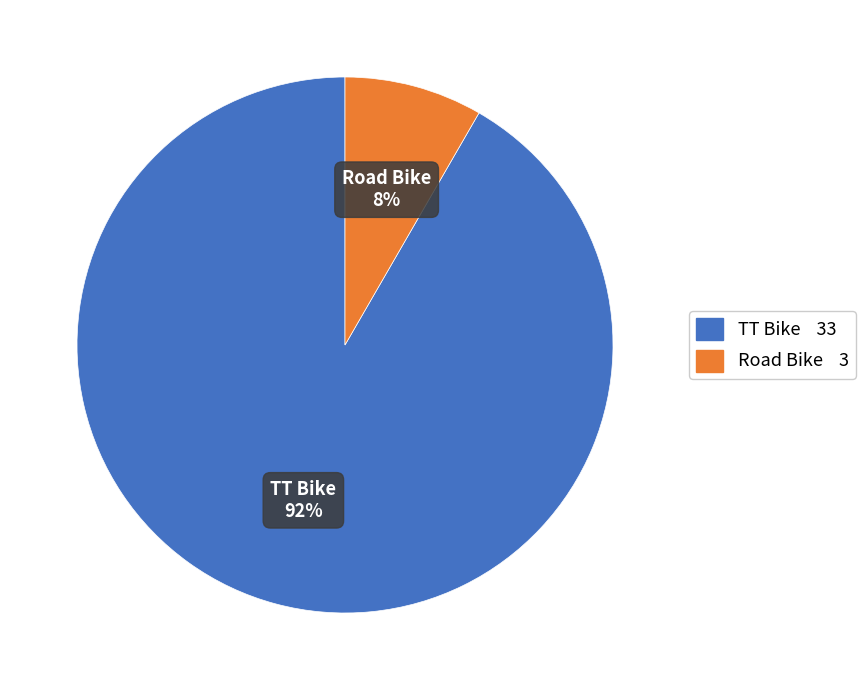

Rank the categories by value from highest to lowest.

TT Bike, Road Bike